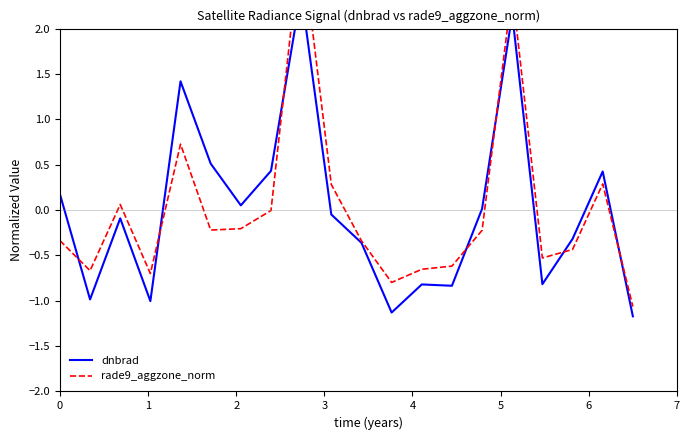

How many interior local peaks does the dnbrad series have?

6